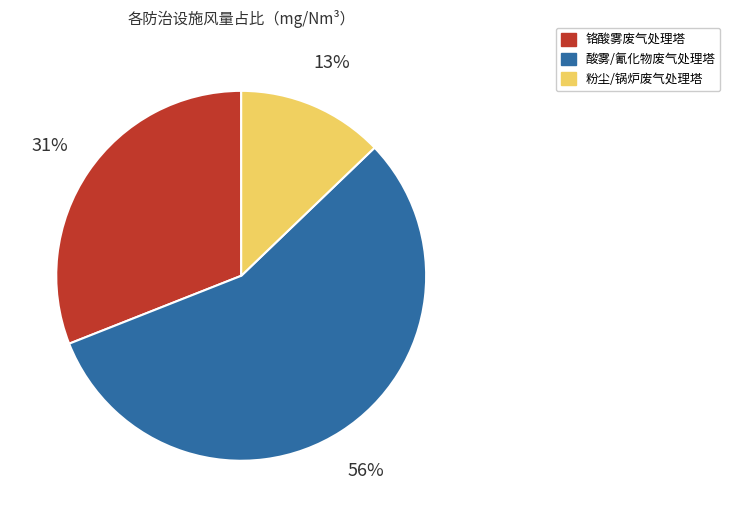

How many segments does this pie chart have?

3